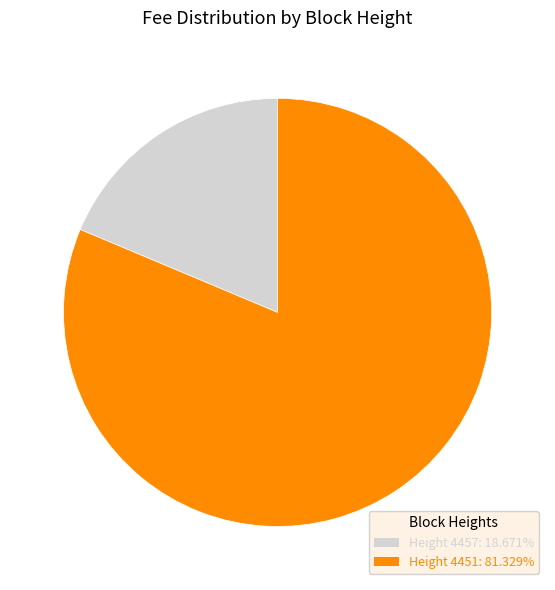

Is there a majority slice in this chart?

Yes